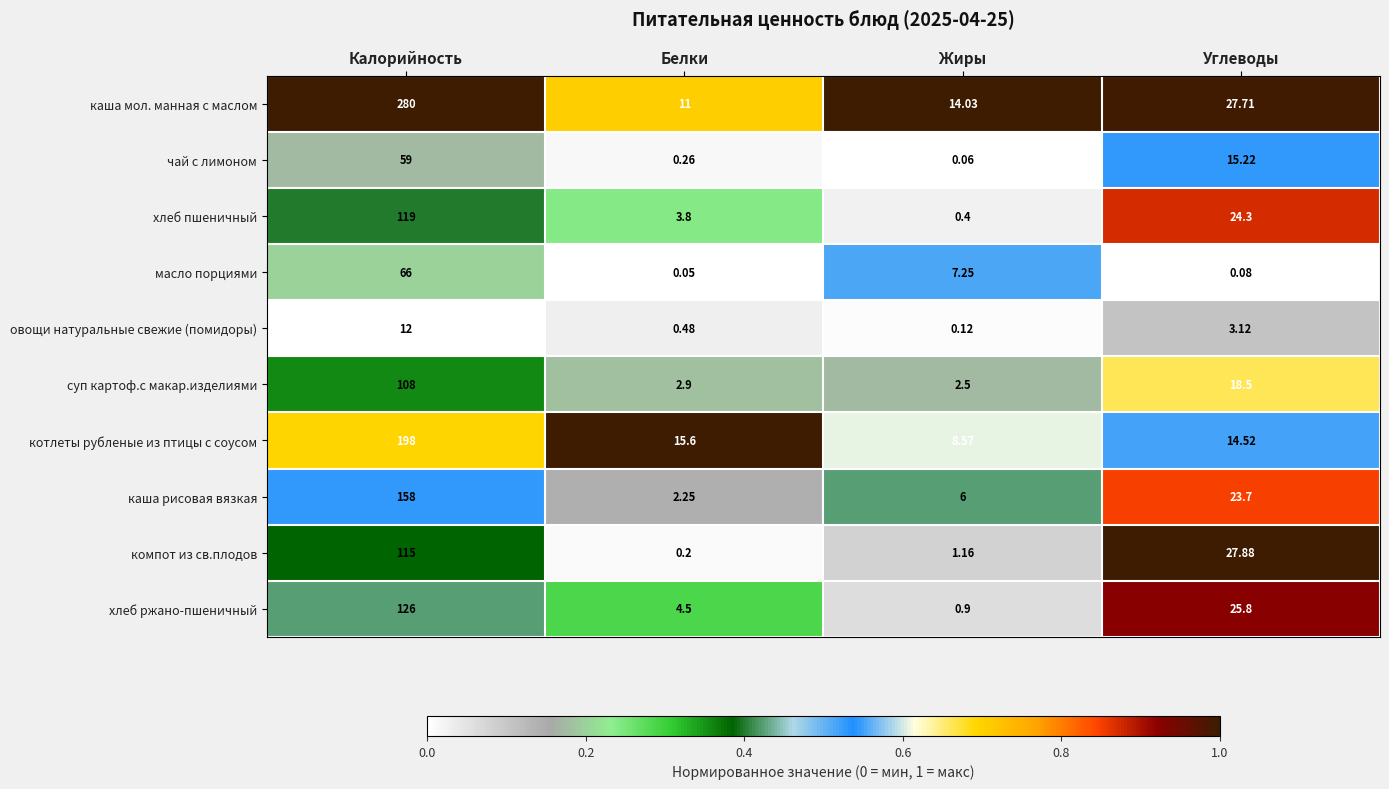

Which series has the widest spread of values?

каша мол. манная с маслом